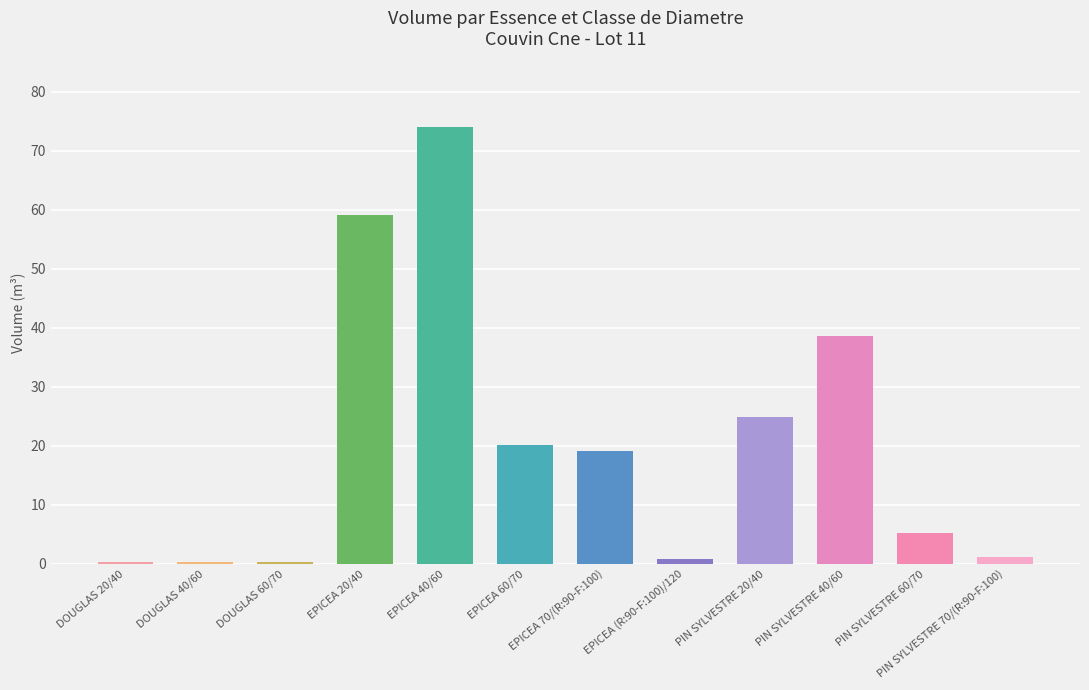

At which label does the data first exceed 19?

EPICEA 20/40